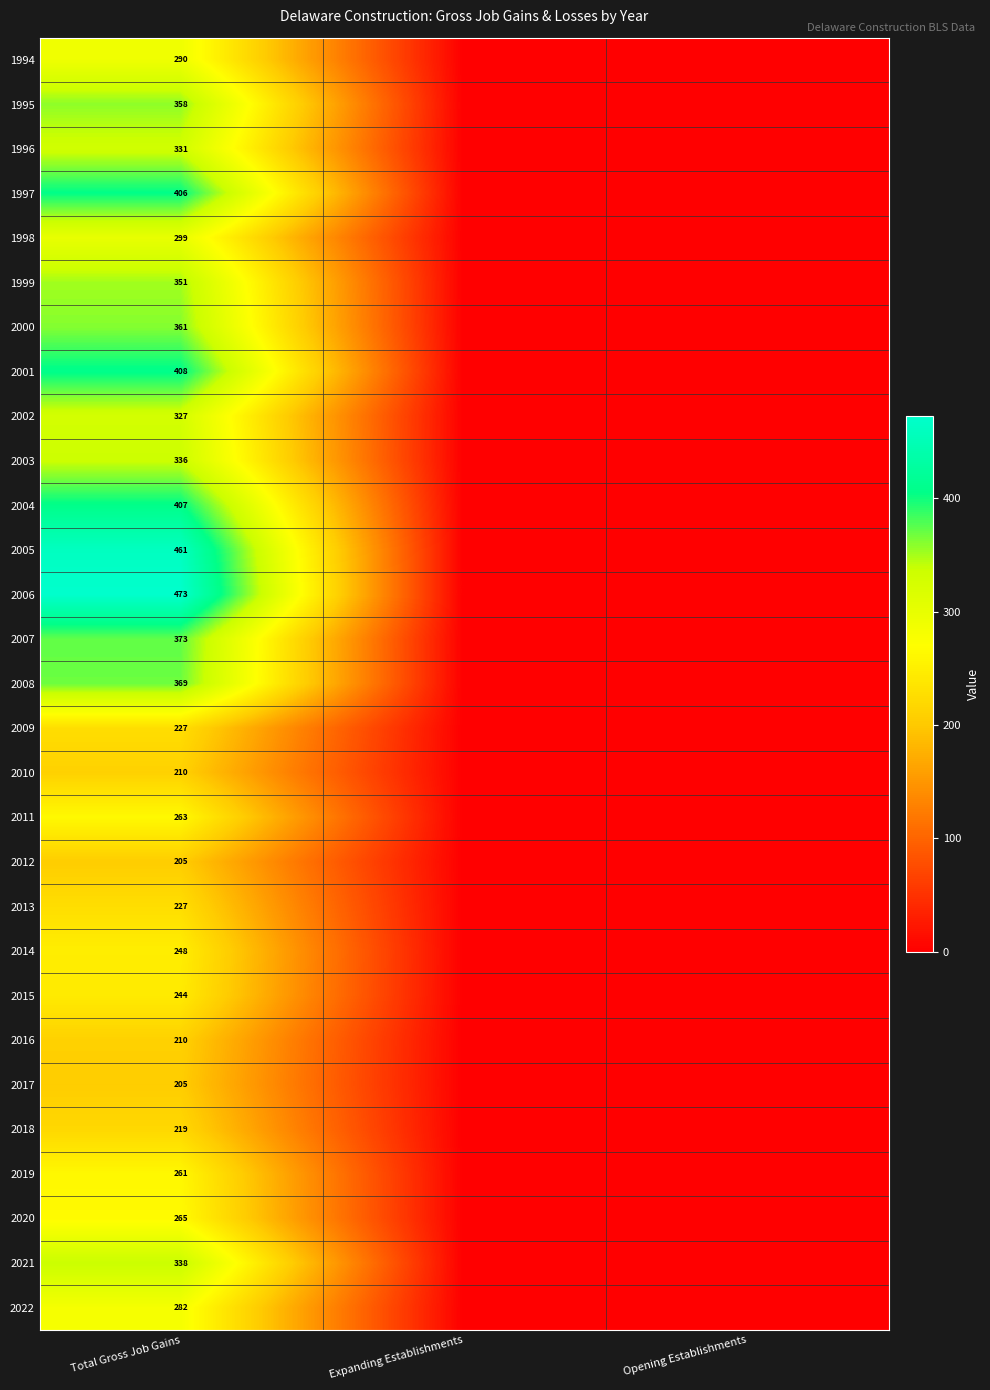

True or false: 2017 has a value of 319 at Total Gross Job Gains.

False